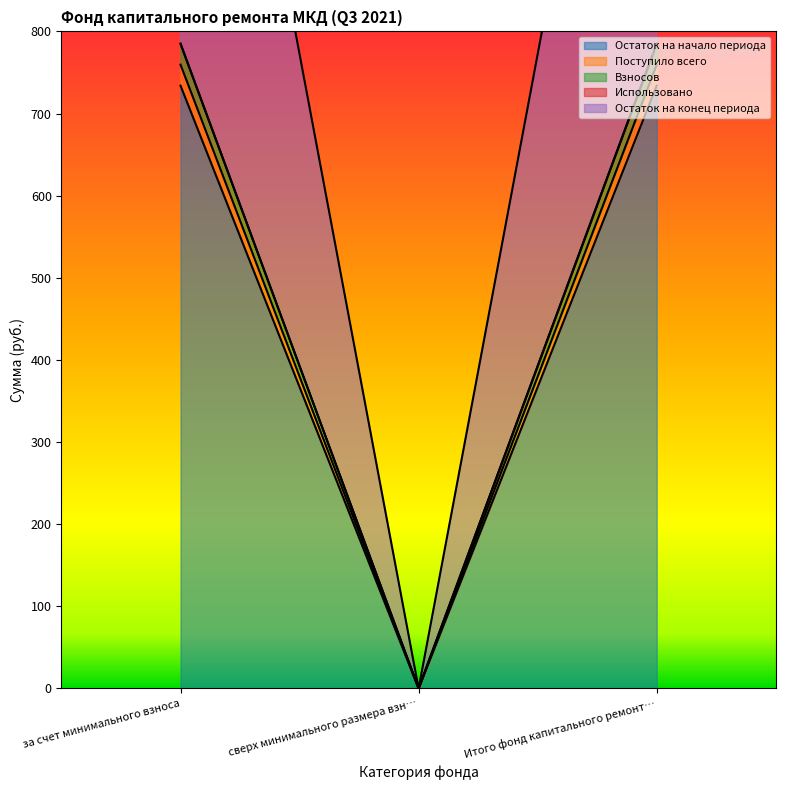

Which has a higher value, за счет минимального взноса or сверх минимального размера взн…?

за счет минимального взноса